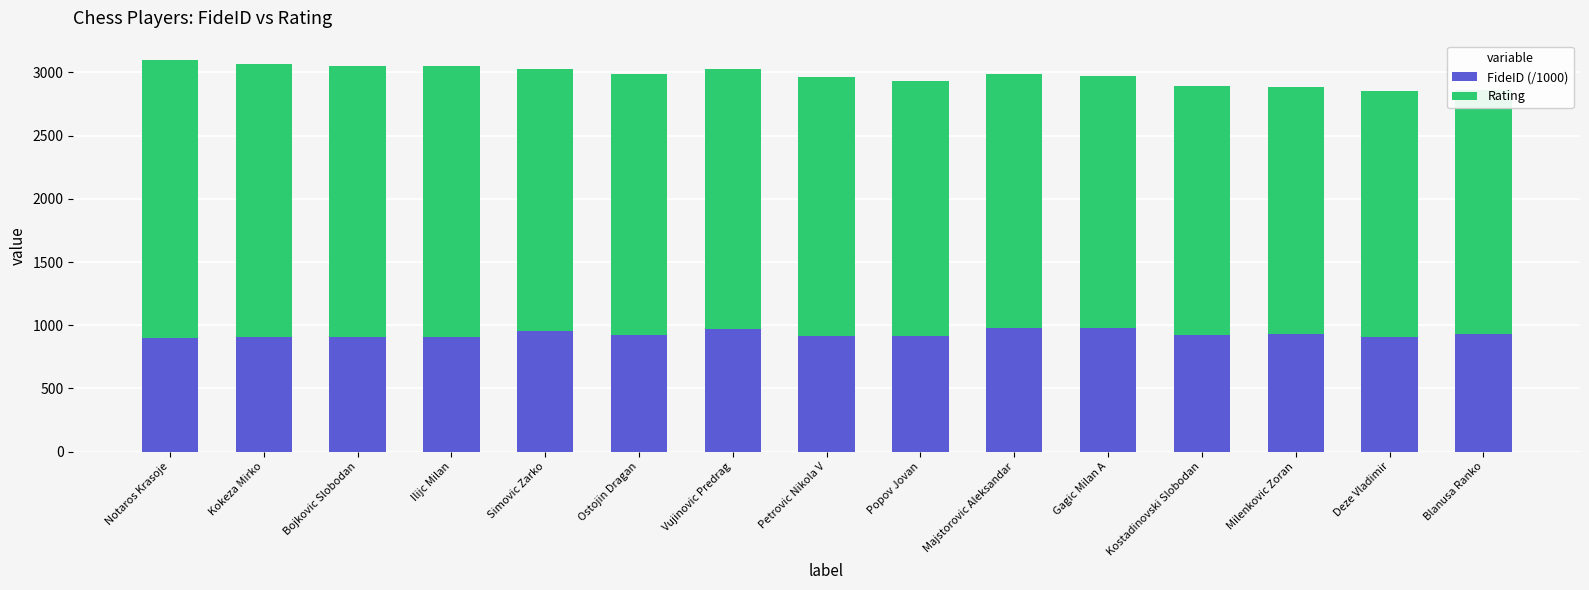

Rank the series by their maximum value, from highest to lowest.

Rating, FideID (/1000)